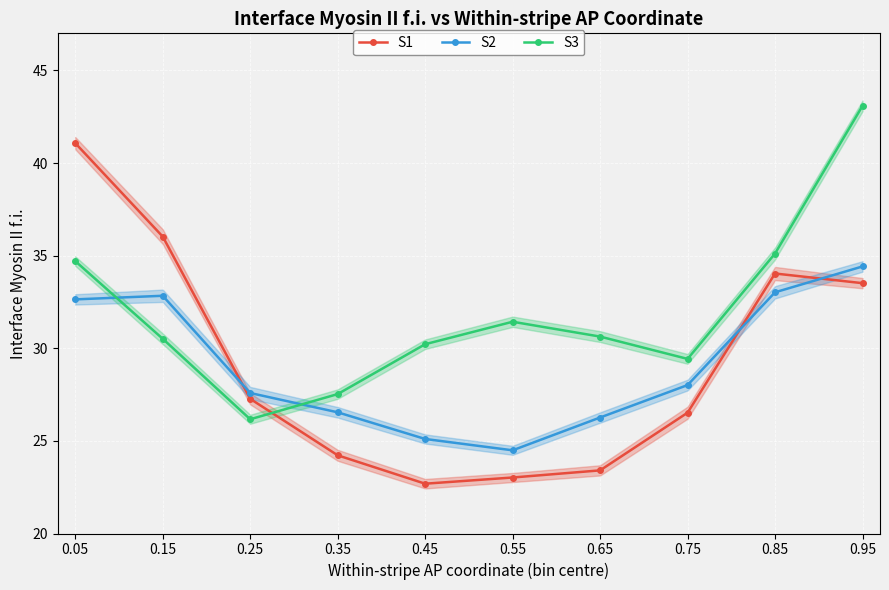

Which series has the largest range (max minus min)?

S1